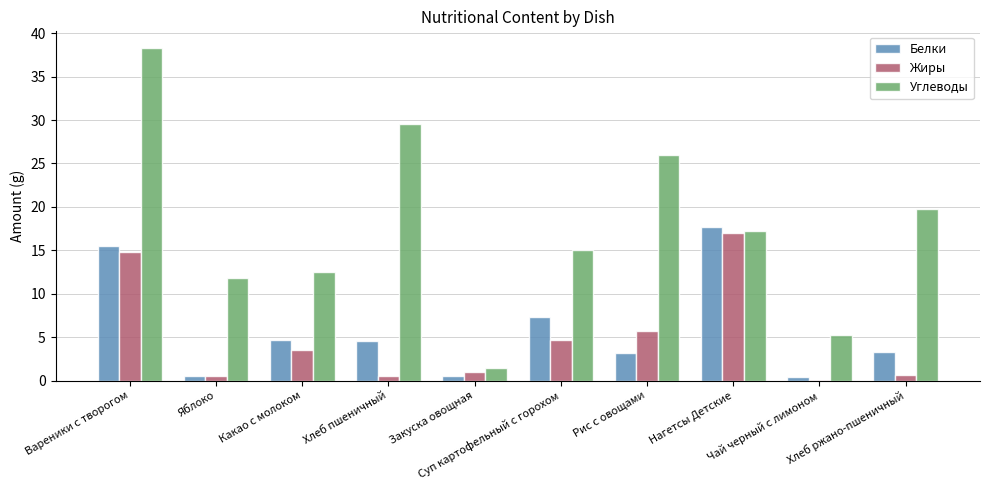

What is the greatest value displayed?

38.3